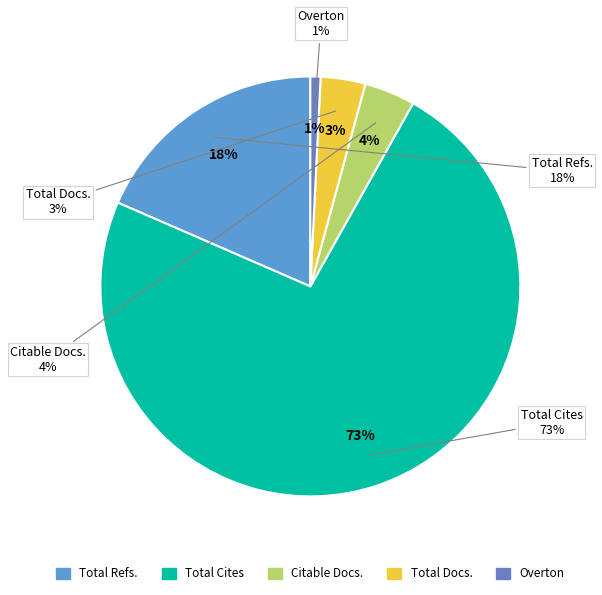

Which series has the widest spread of values?

Total Cites (3years)